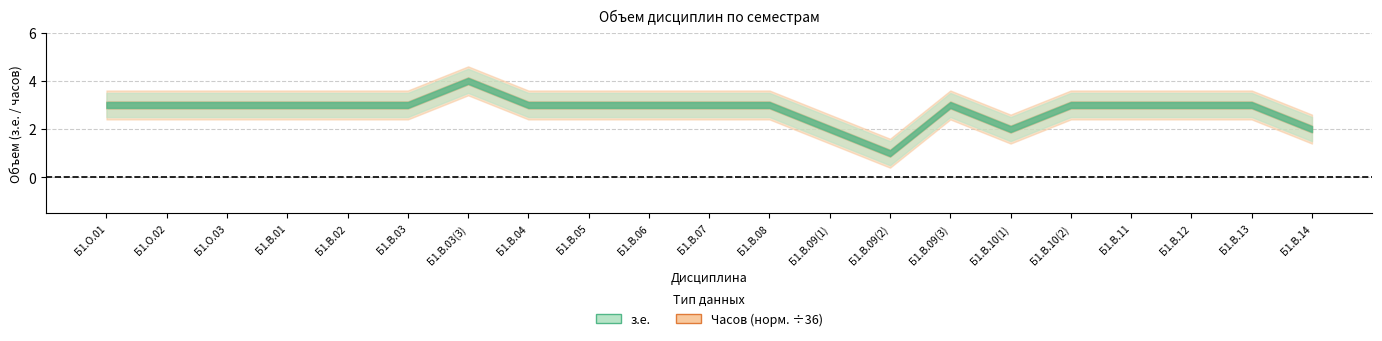

The value of Часов at Б1.В.02 is 108. True or false?

True